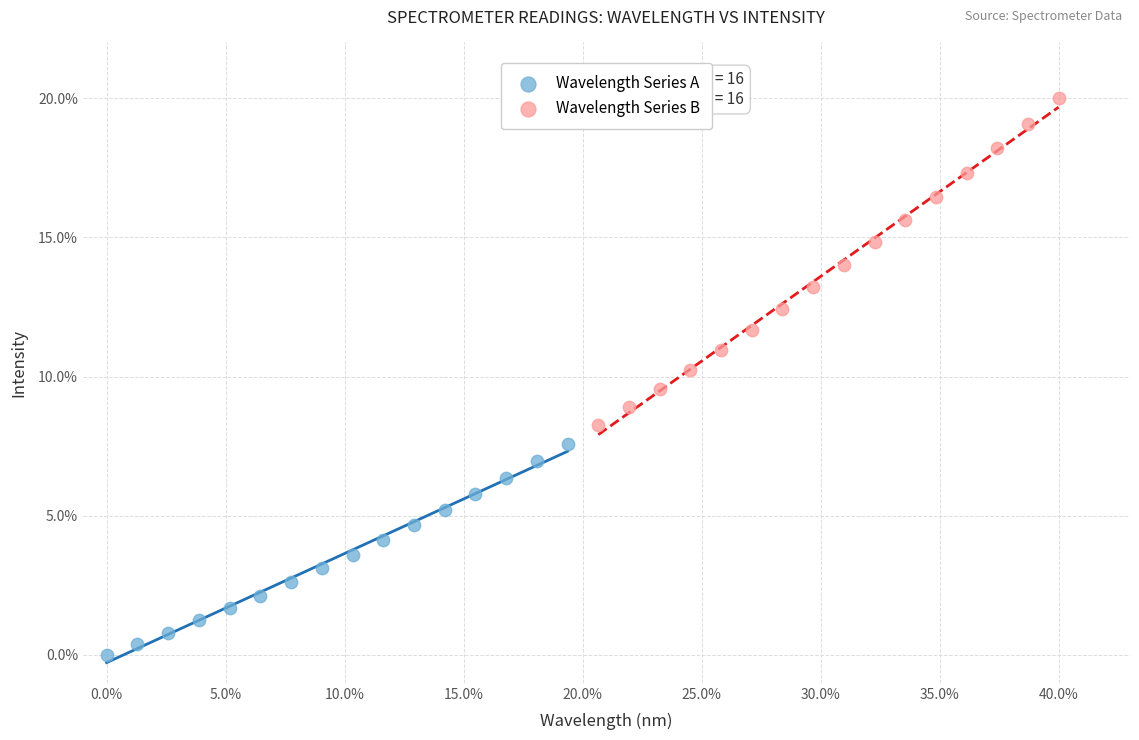

What are all the series names shown in the legend?

Wavelength Series A, Wavelength Series B